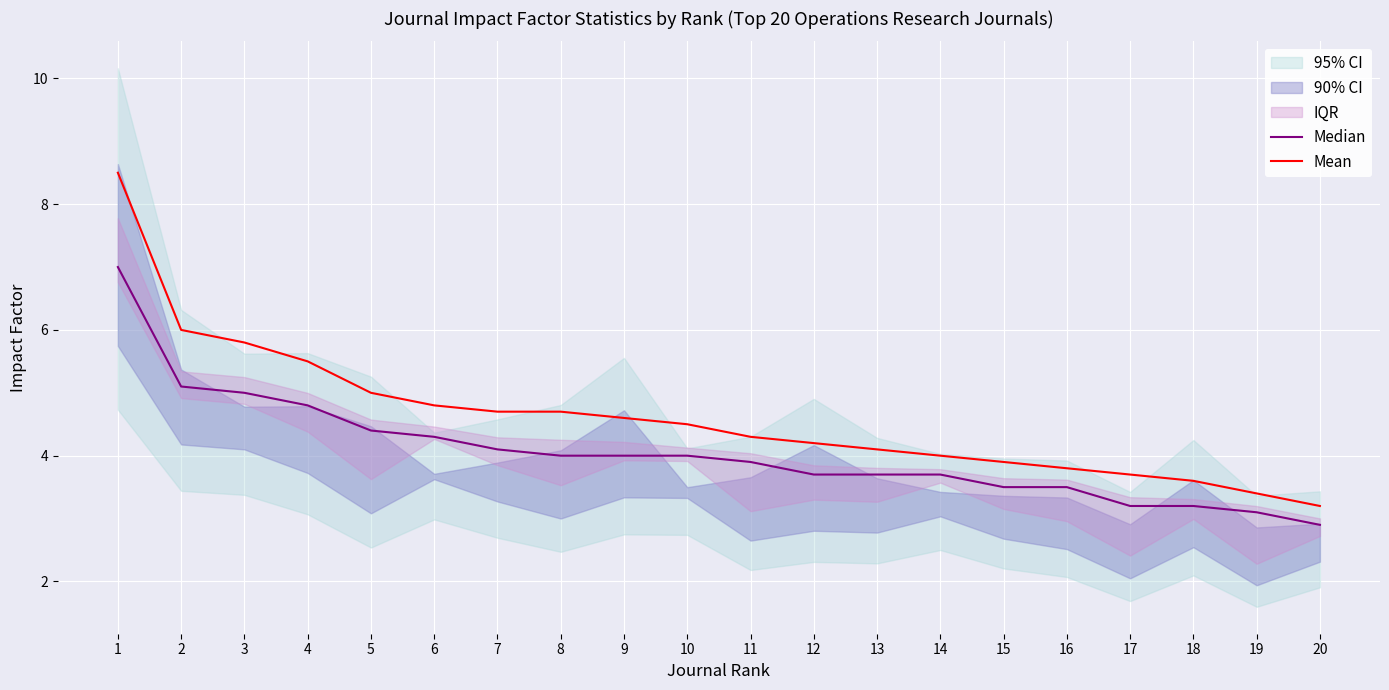

True or false: Mean has more than 1 interior local peaks.

False